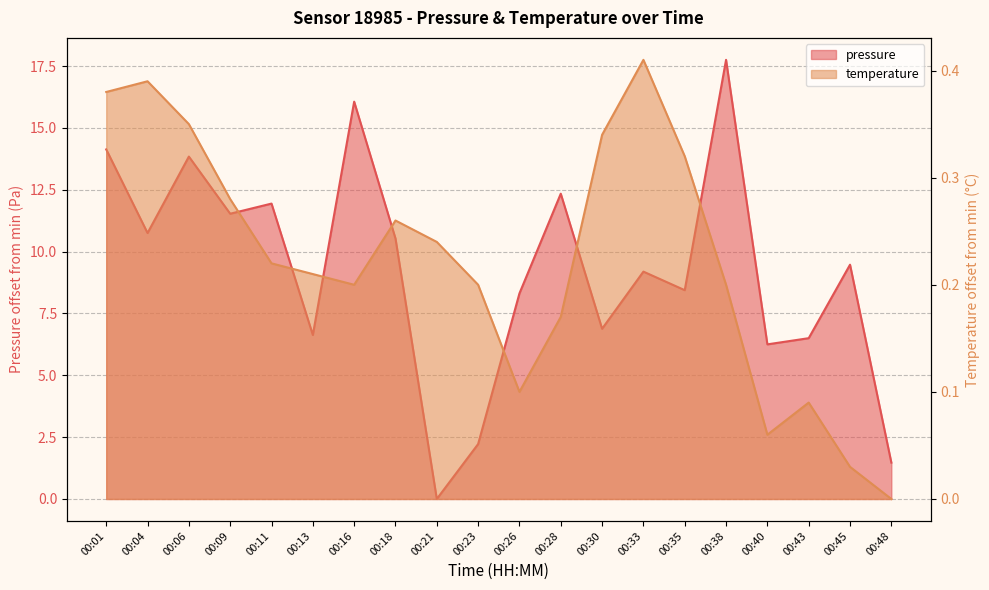

What is the sum of the pressure values at 00:04 and 00:43?

17.2